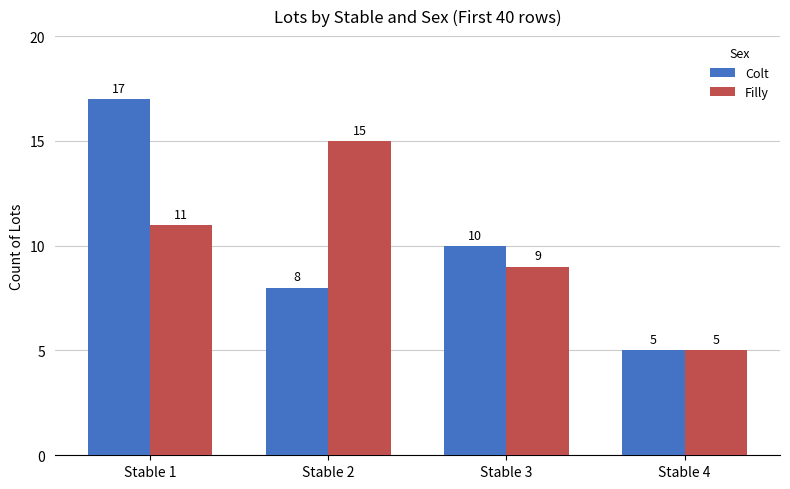

Reading left to right, transcribe all the data shown in this chart.

Colt: 17	8	10	5
Filly: 11	15	9	5